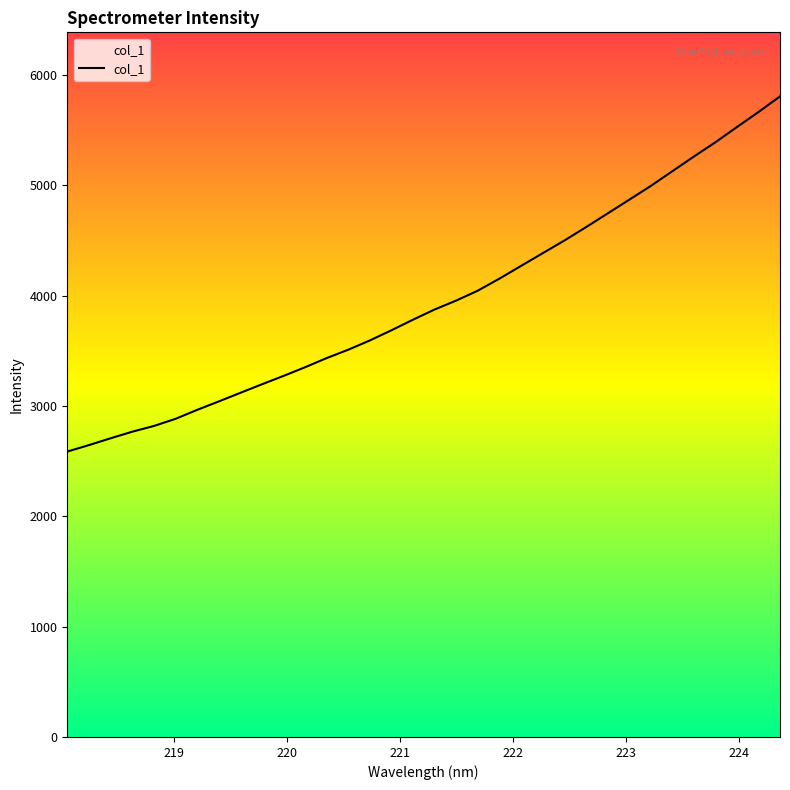

What is the maximum value shown in the chart?

5804.7